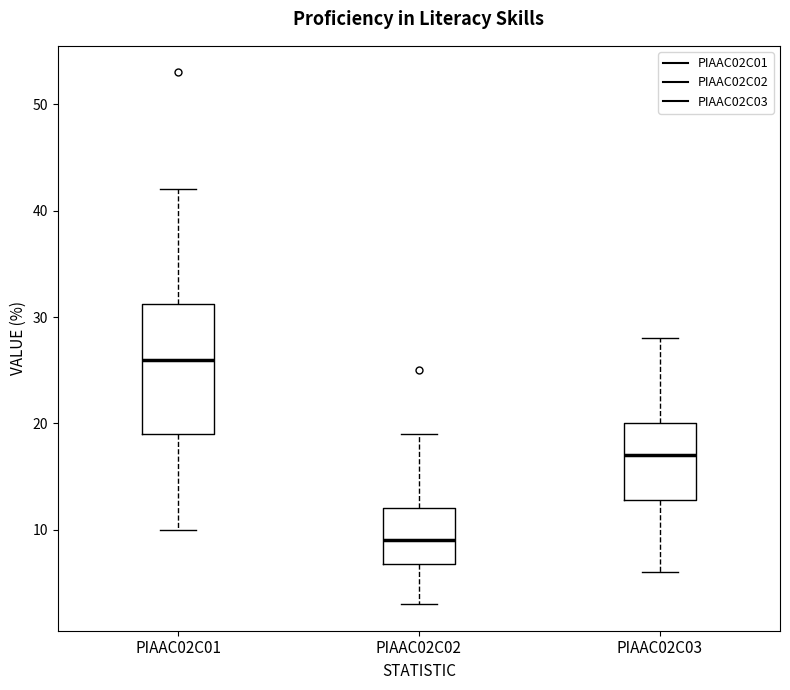

Where does the lower whisker of the box for PIAAC02C02 end on the y-axis? The values are not printed on the chart, so give them approximately, as read against the axis.

3